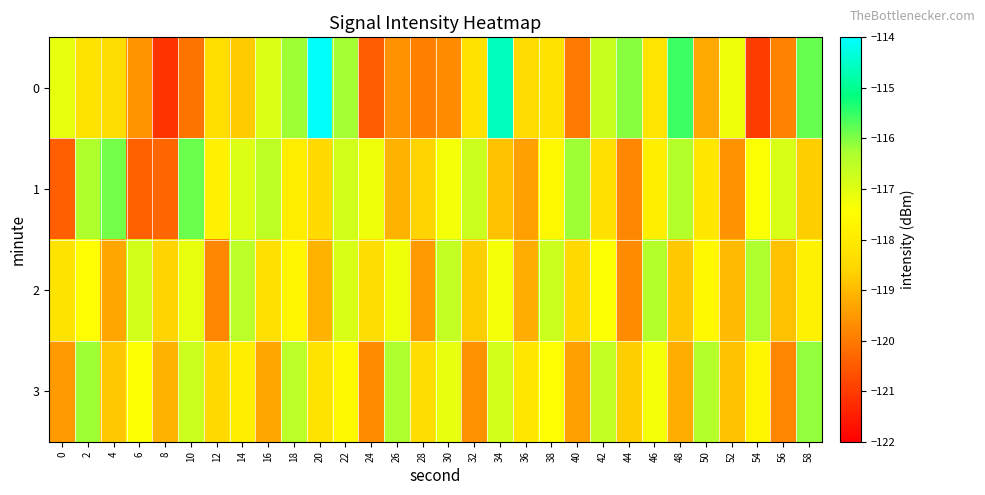

Reading right to left, list all the values displayed in this chart.

0: 58=-115.8	56=-119.9	54=-121.0	52=-117.2	50=-119.3	48=-115.5	46=-118.2	44=-116.1	42=-116.7	40=-120.0	38=-118.2	36=-118.5	34=-114.6	32=-118.2	30=-119.7	28=-119.9	26=-119.6	24=-120.5	22=-116.2	20=-114.1	18=-116.2	16=-117.0	14=-118.7	12=-118.3	10=-120.1	8=-121.1	6=-119.6	4=-118.4	2=-118.2	0=-117.1
1: 58=-118.7	56=-116.9	54=-117.4	52=-119.6	50=-118.1	48=-116.4	46=-117.9	44=-119.8	42=-118.3	40=-116.2	38=-117.6	36=-119.4	34=-118.9	32=-116.7	30=-117.3	28=-118.6	26=-119.1	24=-117.2	22=-116.8	20=-118.5	18=-117.9	16=-116.5	14=-117.0	12=-117.8	10=-115.9	8=-120.3	6=-120.4	4=-115.9	2=-116.3	0=-120.4
2: 58=-117.8	56=-118.9	54=-116.3	52=-119.0	50=-117.6	48=-118.8	46=-116.4	44=-119.7	42=-117.4	40=-118.5	38=-116.7	36=-119.2	34=-117.3	32=-118.7	30=-116.6	28=-119.5	26=-117.2	24=-118.4	22=-116.9	20=-119.1	18=-117.7	16=-118.3	14=-116.5	12=-119.8	10=-117.1	8=-118.6	6=-116.8	4=-119.3	2=-117.5	0=-118.2
3: 58=-116.1	56=-119.8	54=-117.7	52=-118.9	50=-116.4	48=-119.2	46=-117.3	44=-118.7	42=-116.6	40=-119.4	38=-117.5	36=-118.1	34=-116.8	32=-119.6	30=-117.1	28=-118.4	26=-116.3	24=-119.7	22=-117.6	20=-118.2	18=-116.5	16=-119.3	14=-117.9	12=-118.5	10=-116.7	8=-119.1	6=-117.4	4=-118.8	2=-116.2	0=-119.5